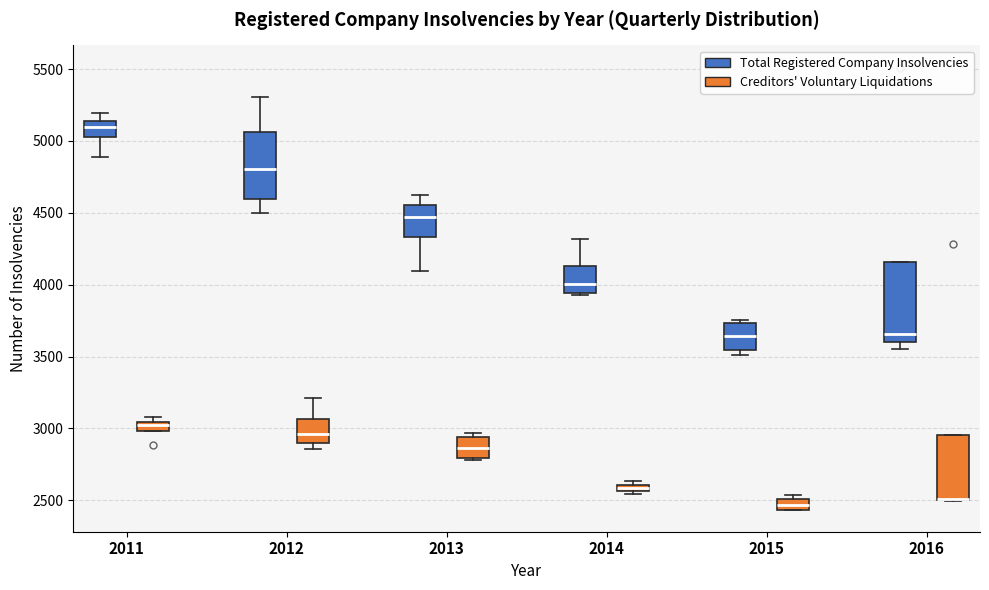

Which box is the tallest, from its lower edge to its upper edge?

2016 (Total Registered Company Insolvencies)